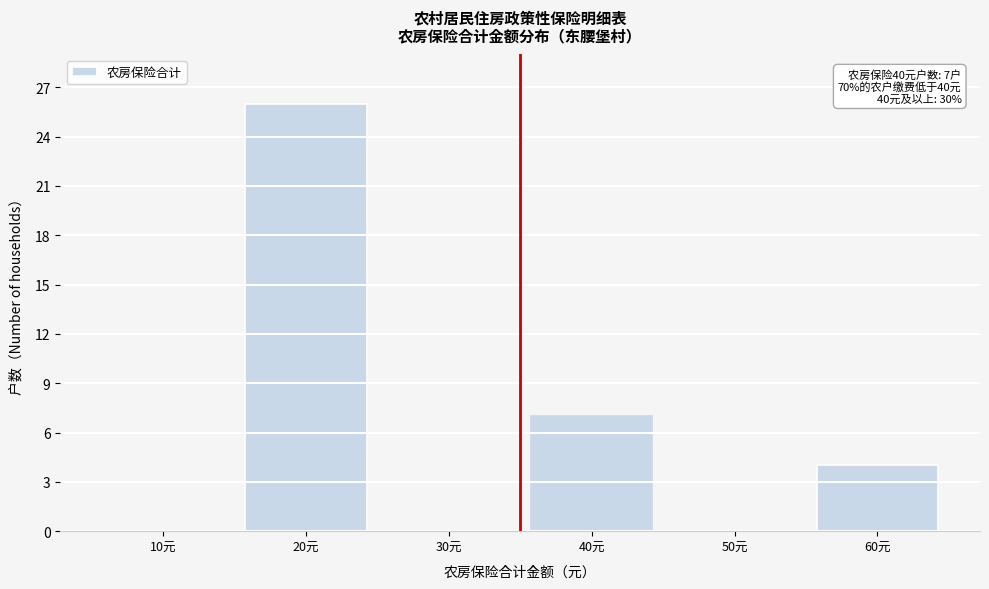

Reading left to right, list all the values displayed in this chart.

10元=0	20元=26	30元=0	40元=7	50元=0	60元=4